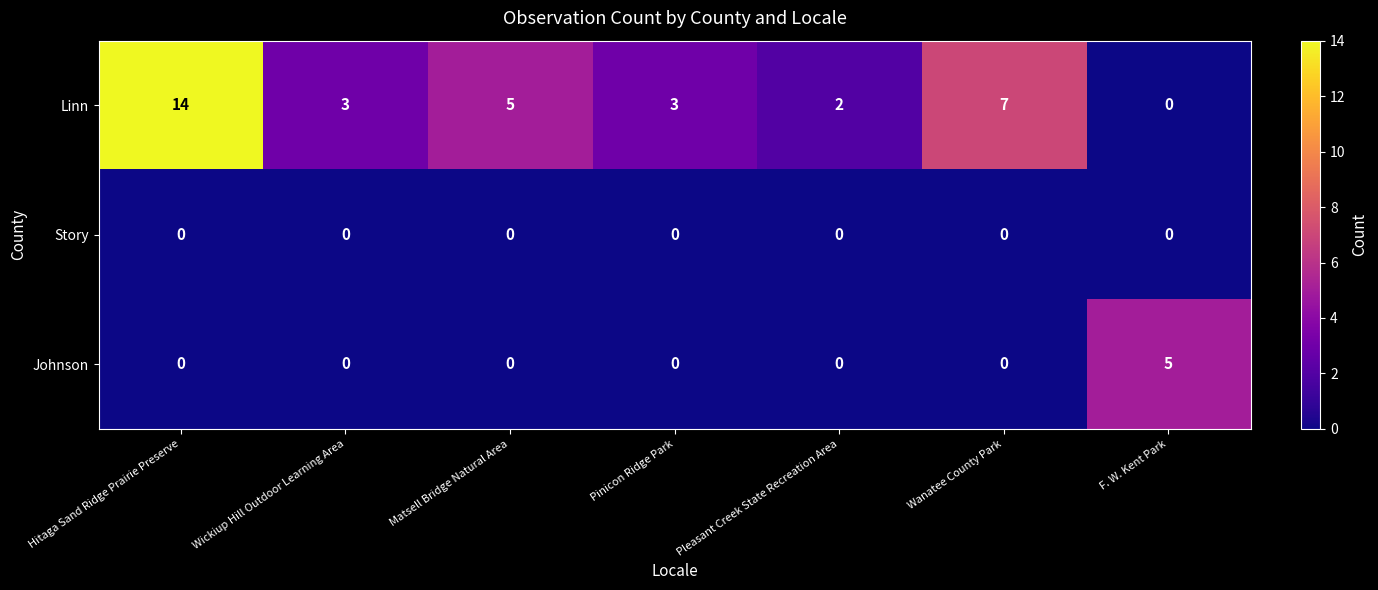

Which series has the widest spread of values?

Linn